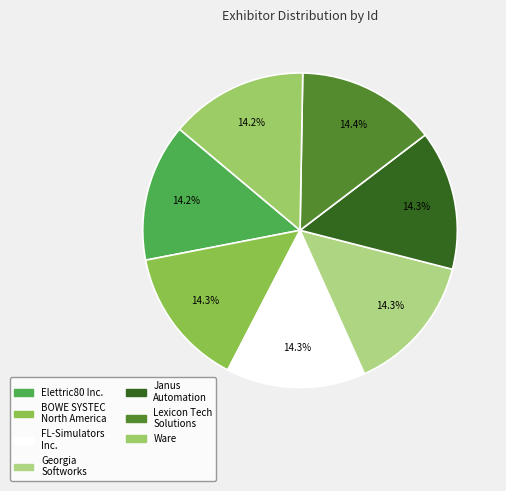

Count the number of slices in the pie.

7